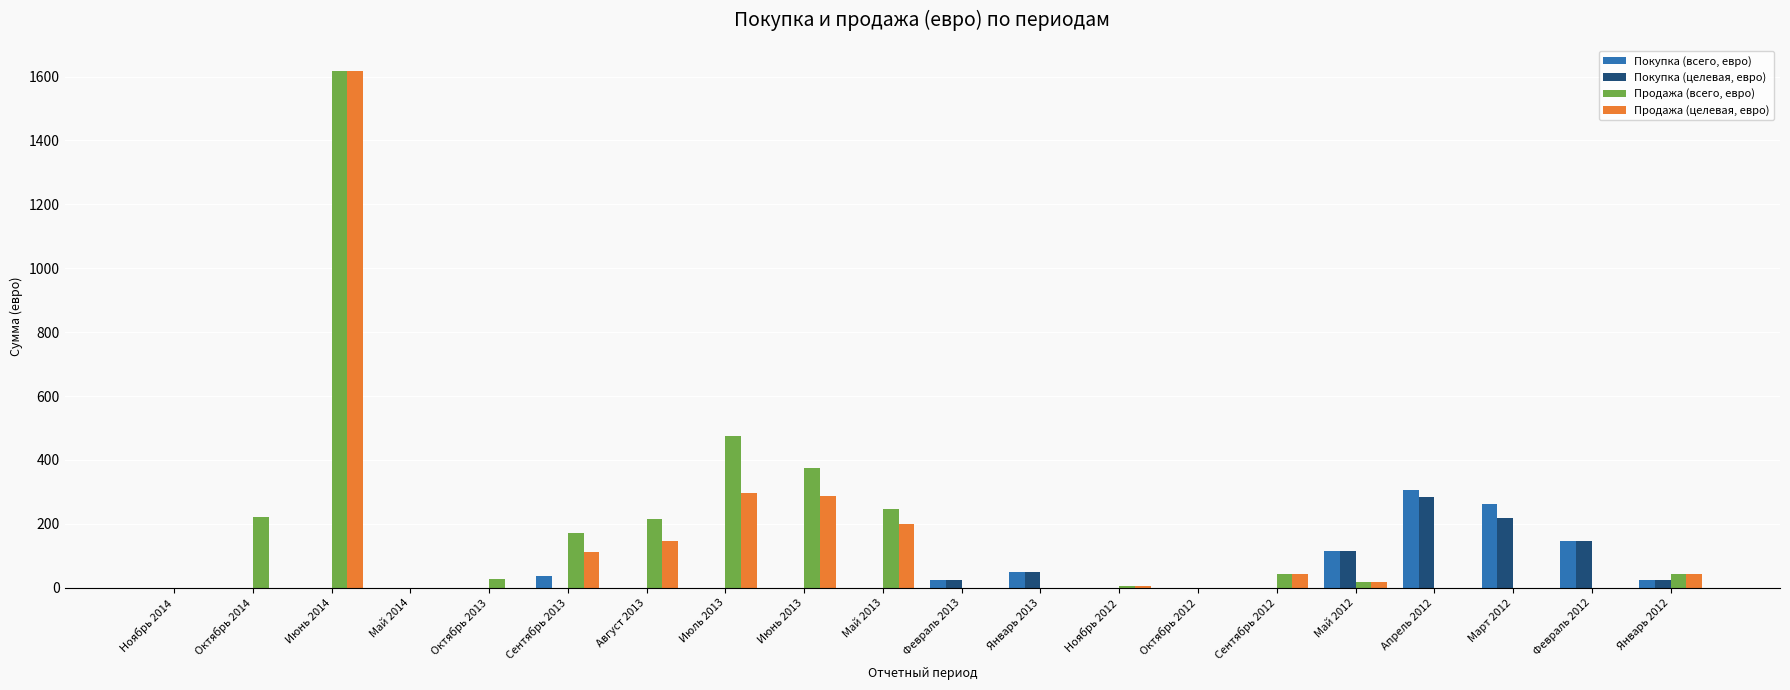

The Продажа (всего, евро) series shows 17.2 at Май 2012. True or false?

True